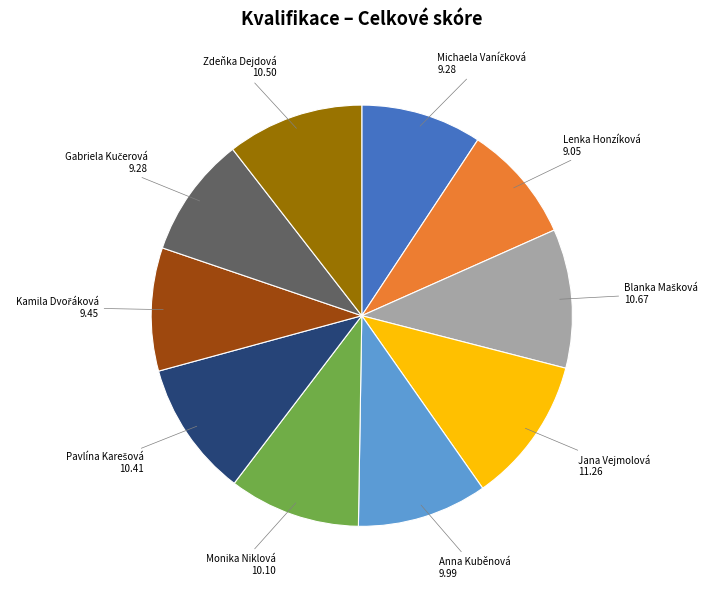

Does Monika Niklová represent more than half of the total?

No